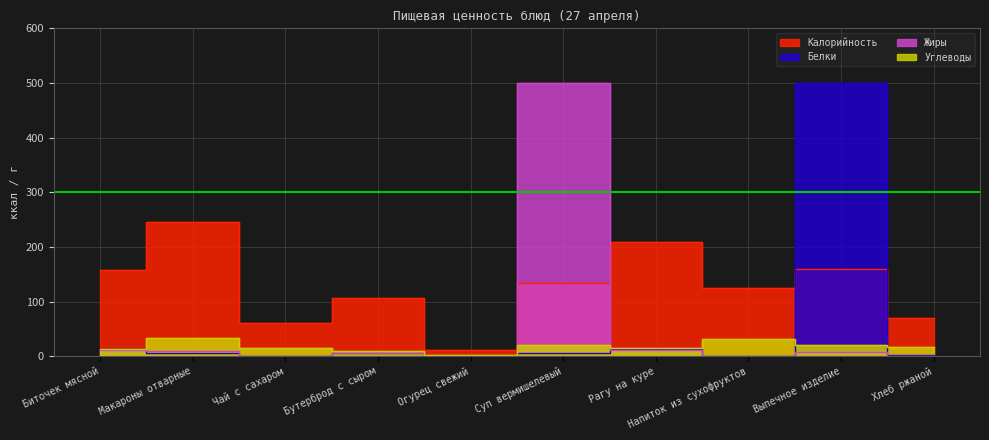

How many times do Белки and Калорийность cross each other?

2